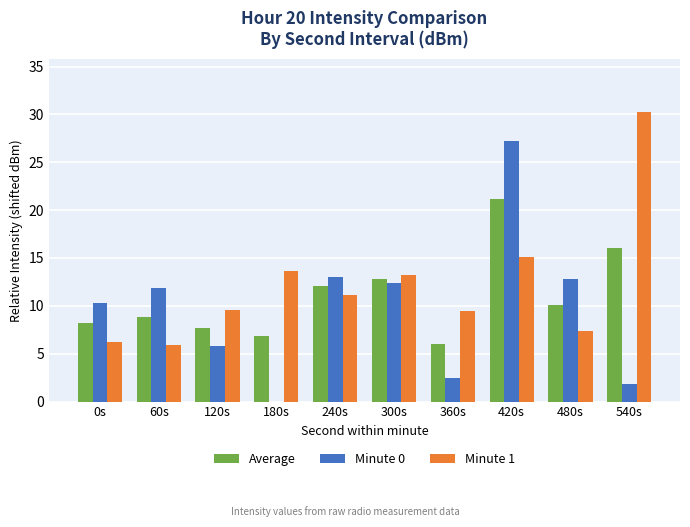

Which category has the highest value across all series?

540s